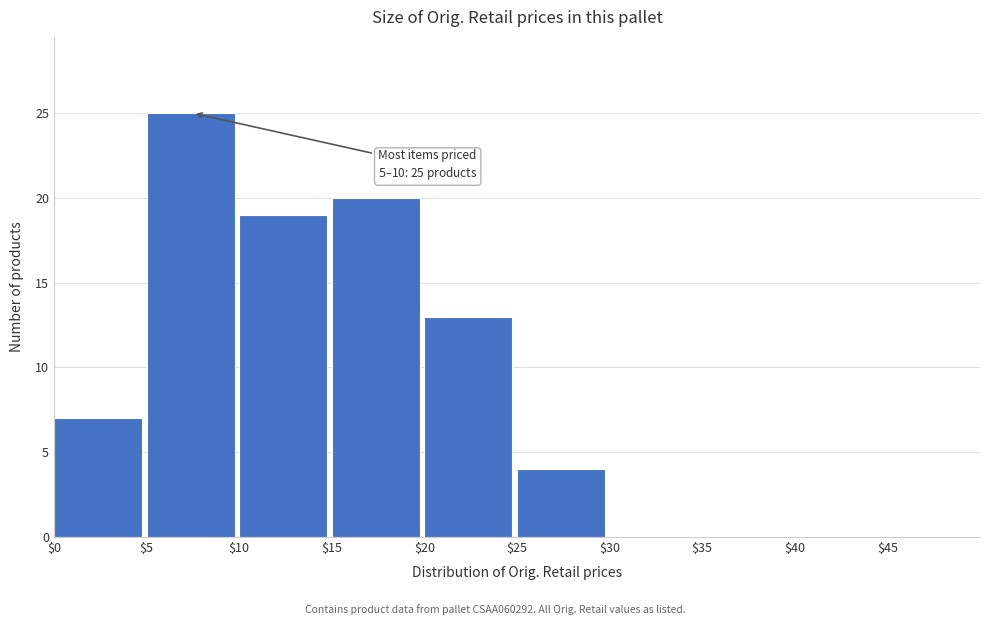

Over which range of the x-axis is the bar tallest?

5 to 10